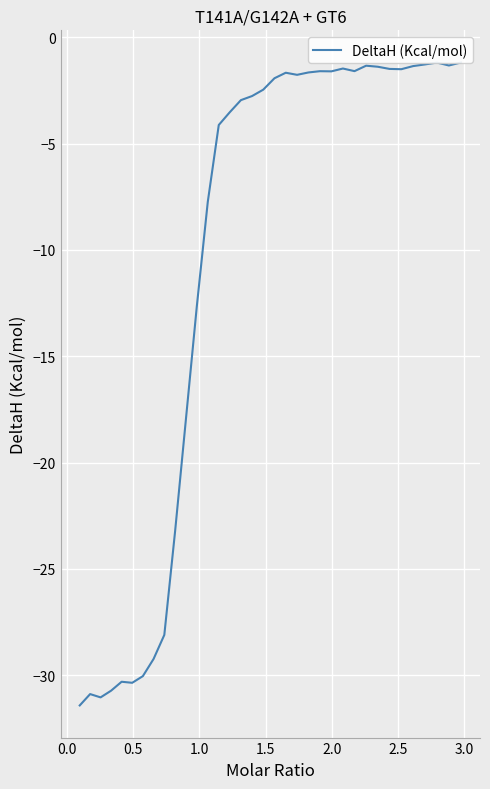

Count the number of categories in the chart.

35